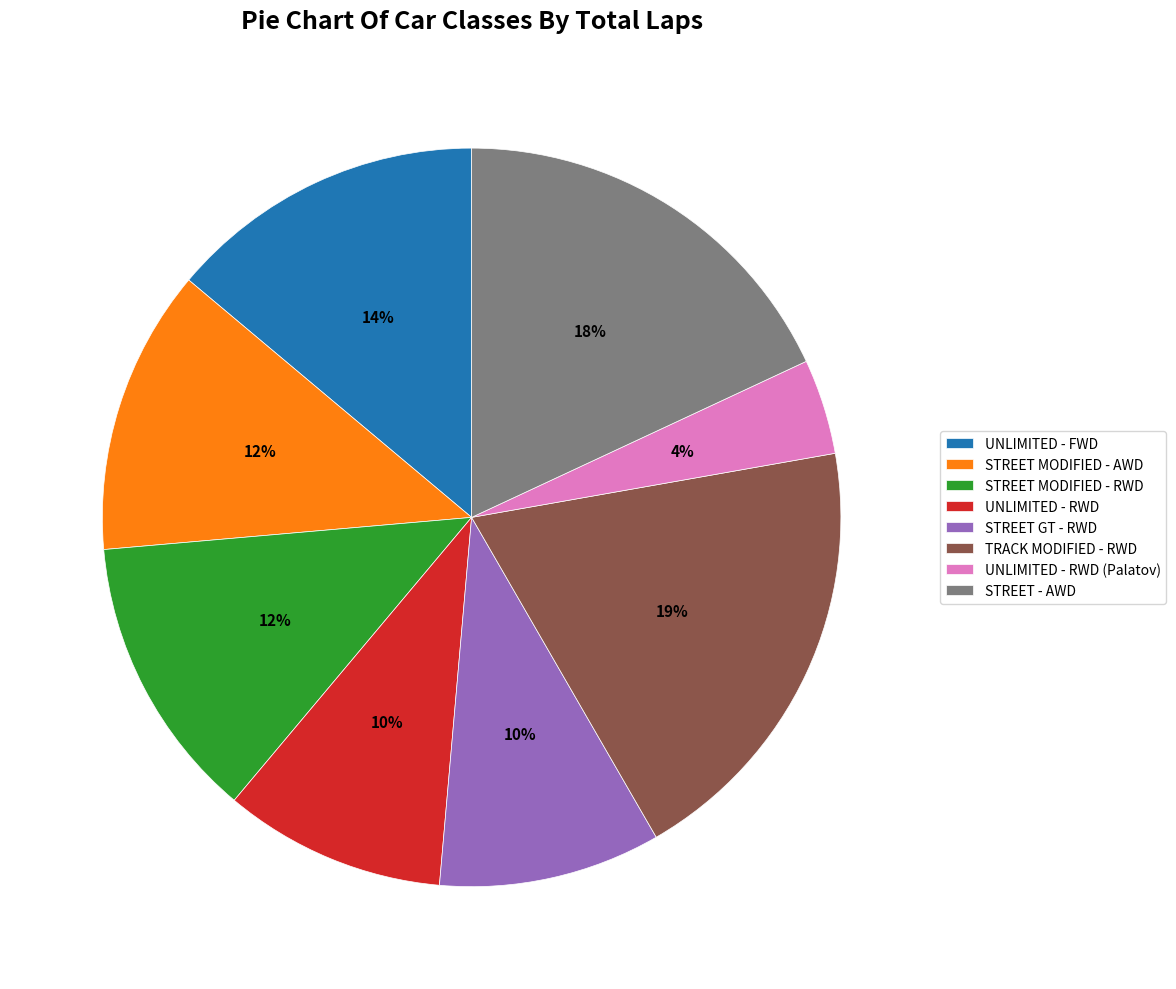

Which category has the biggest portion of the pie?

TRACK MODIFIED - RWD